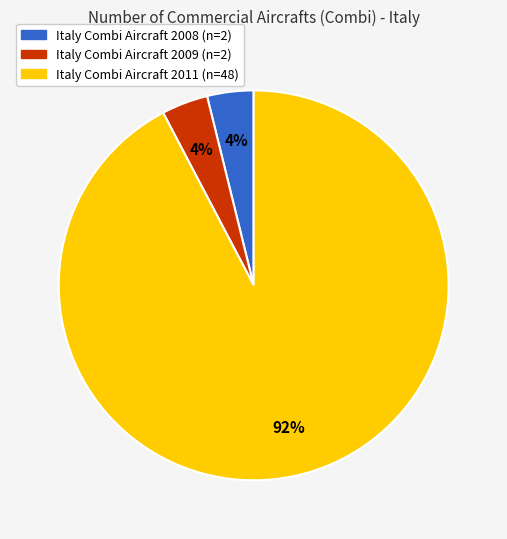

Is there any slice that represents more than half of the pie?

Yes